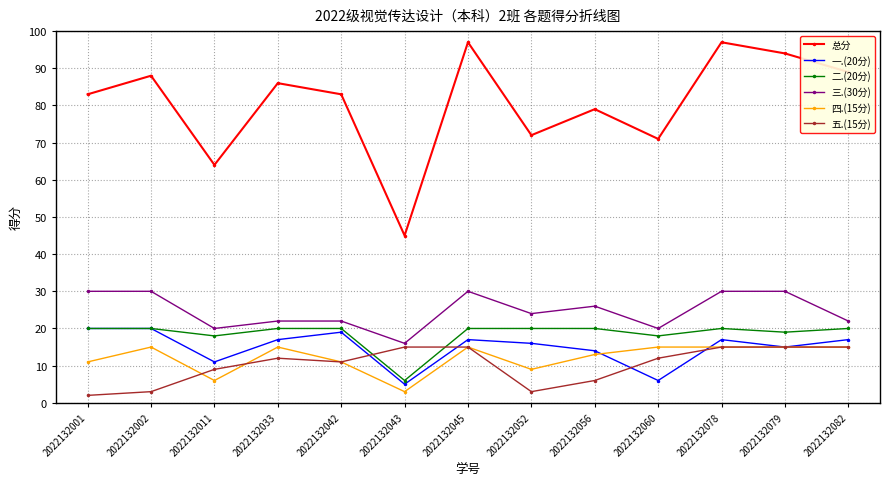

What is the total value across all series at 2022132052?

144